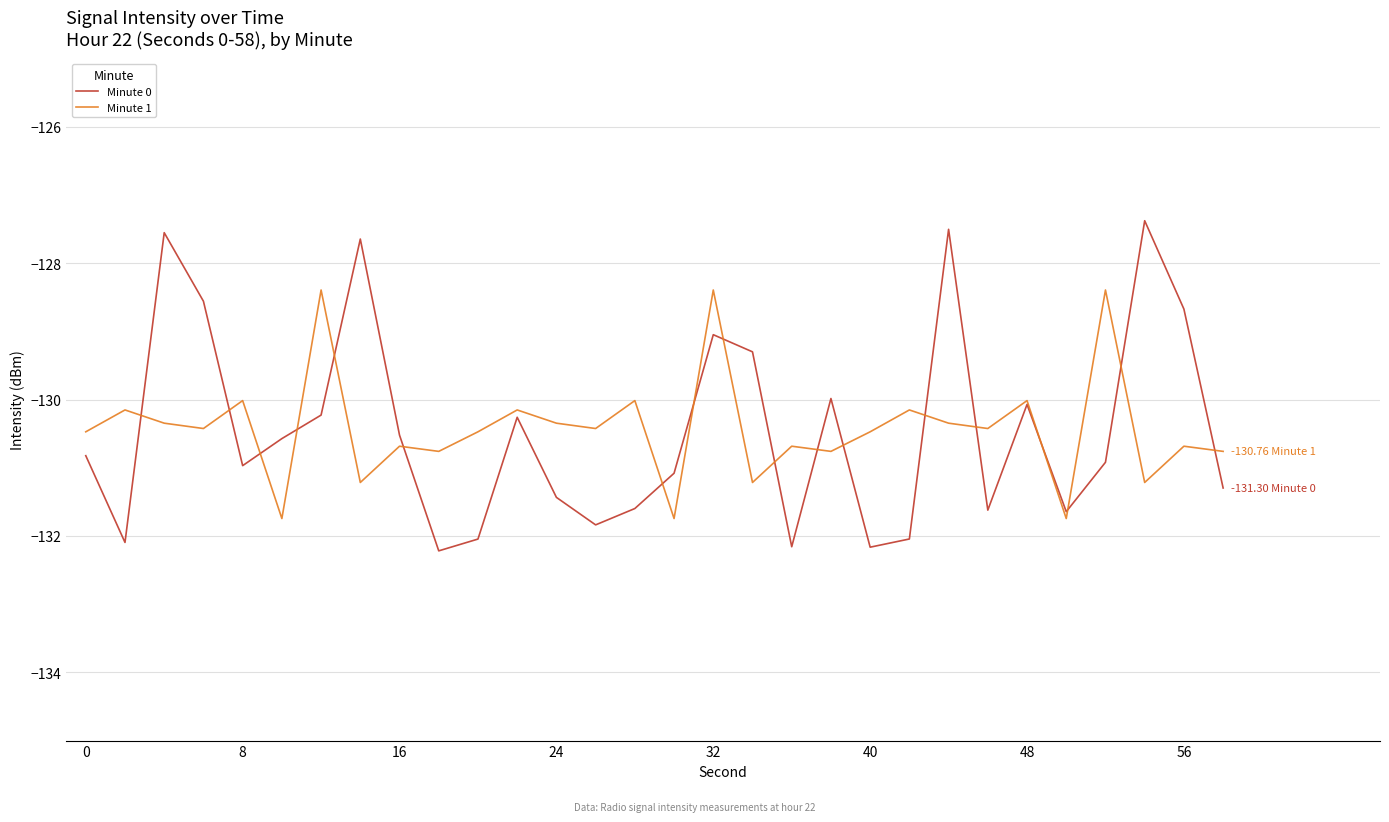

Rank the series by their maximum value, from highest to lowest.

Minute 0, Minute 1